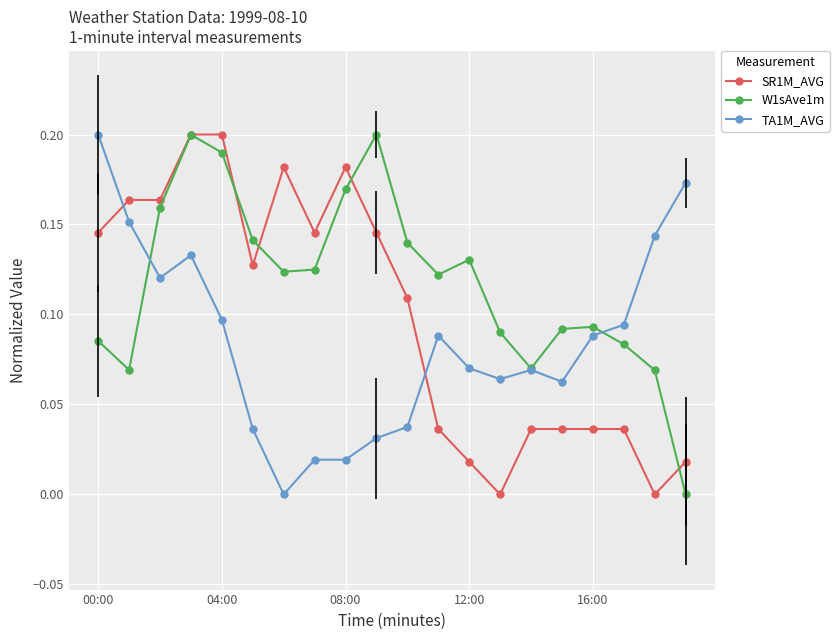

In W1sAve1m, how many points are higher than both neighbors (excluding endpoints)?

4